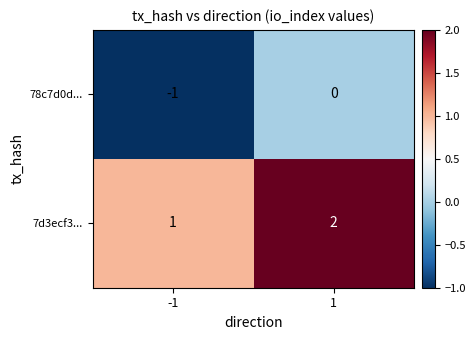

The value of 78c7d0d... at -1 is 0. True or false?

False